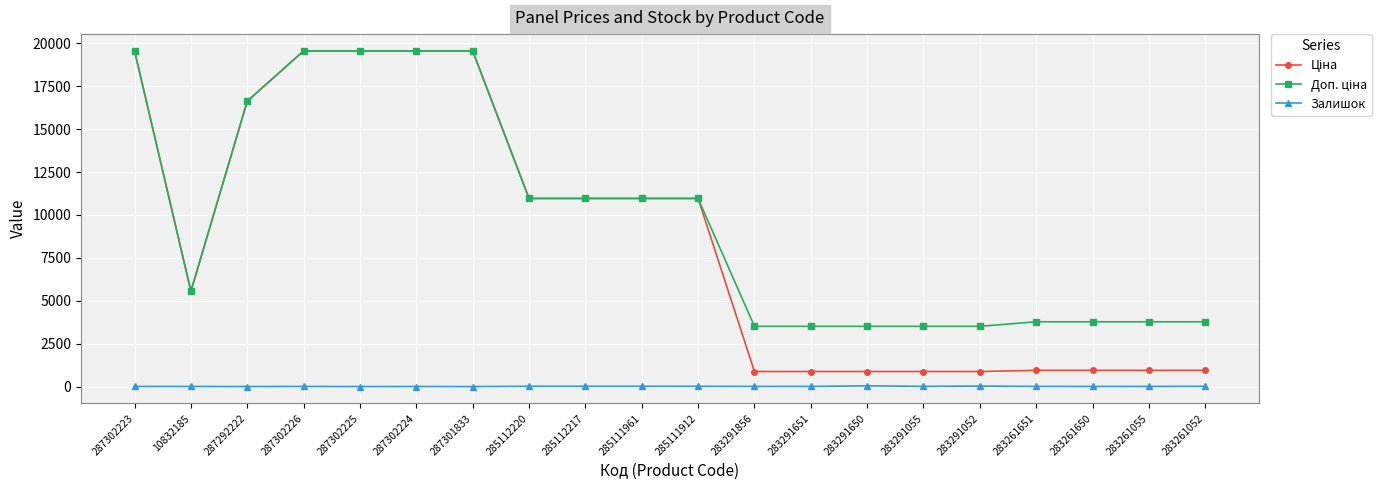

True or false: Залишок has more than 1 interior local peaks.

True